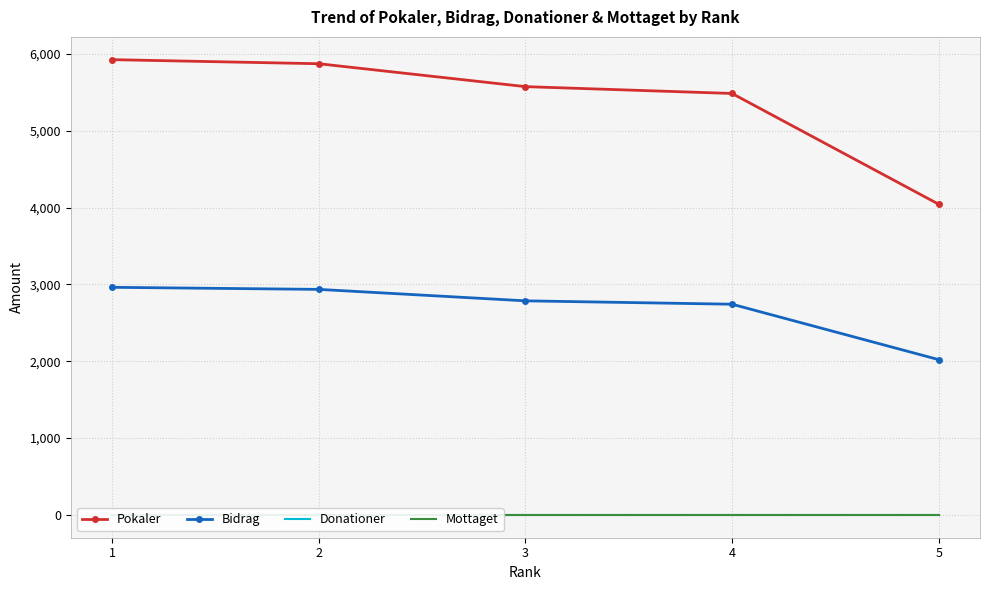

At how many categories does at least one series exceed 1986?

5